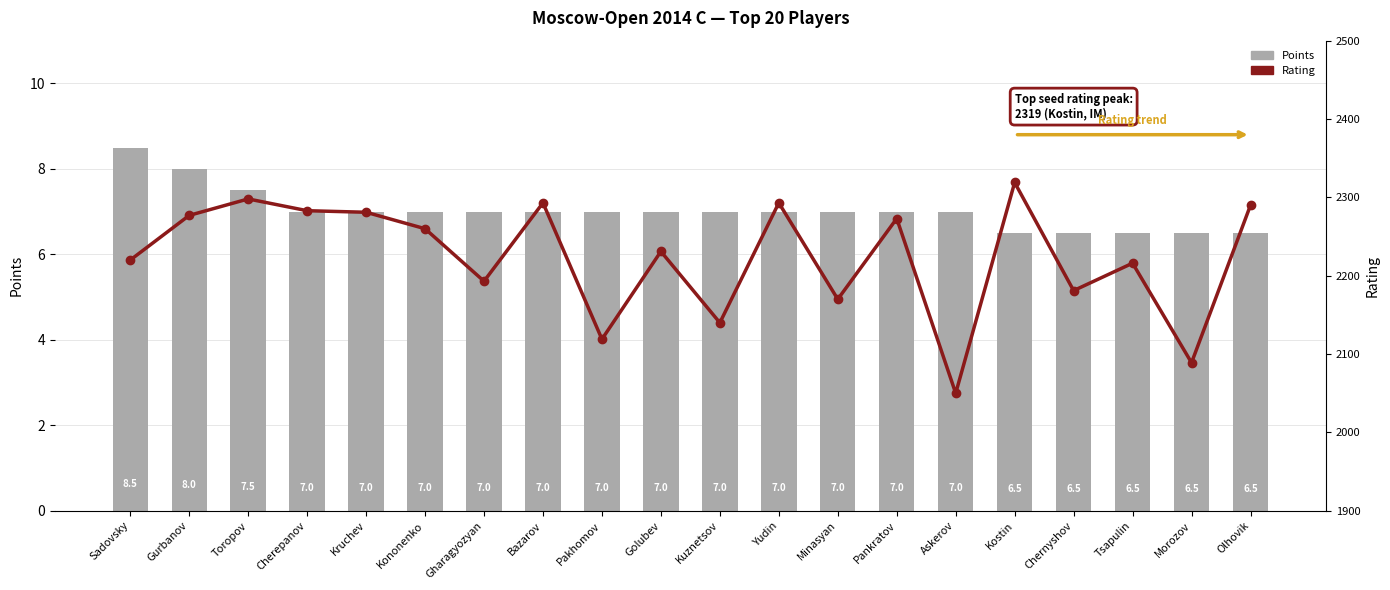

At which label does Points reach its peak?

Sadovsky